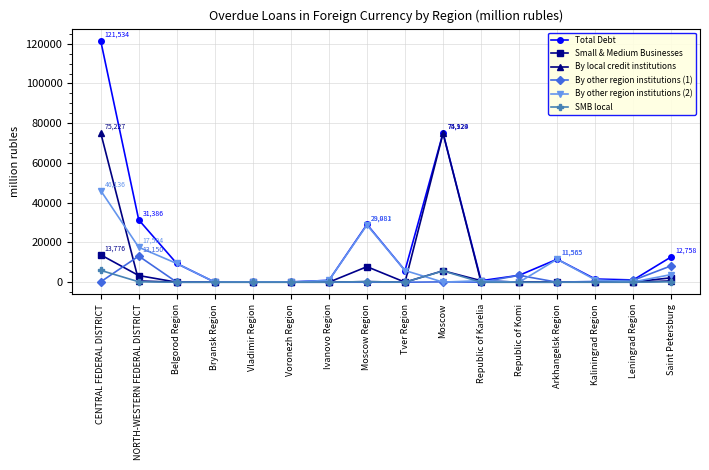

Which series has the largest range (max minus min)?

Total Debt